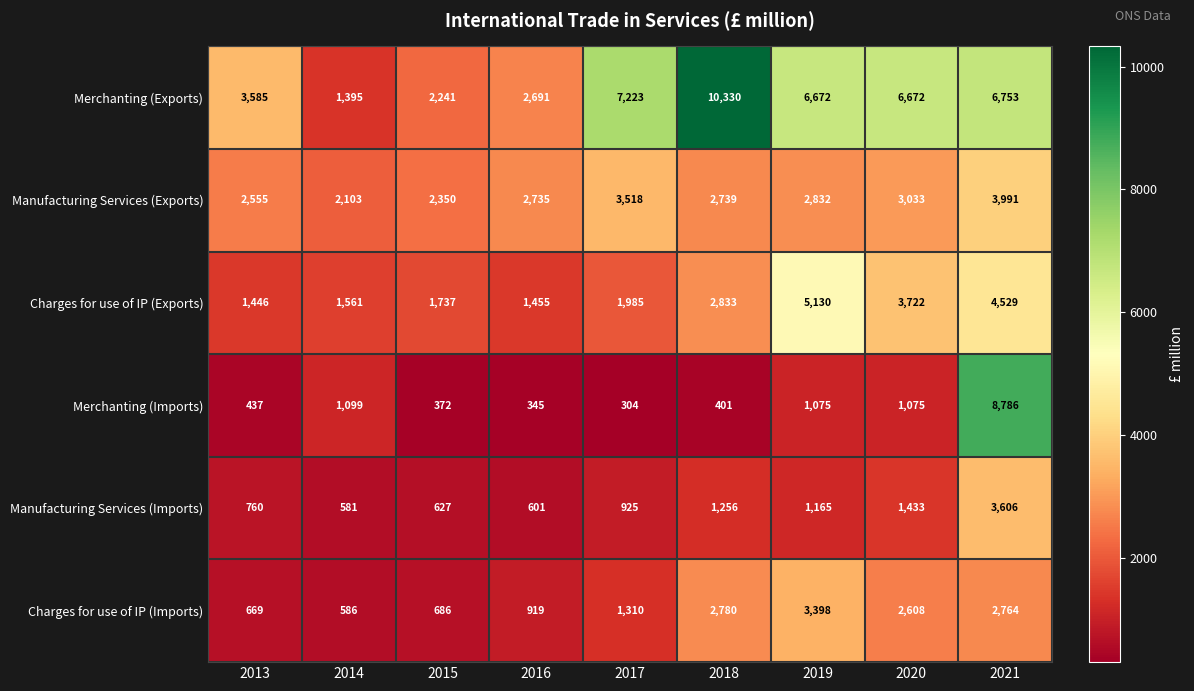

Count the number of data series in this chart.

6